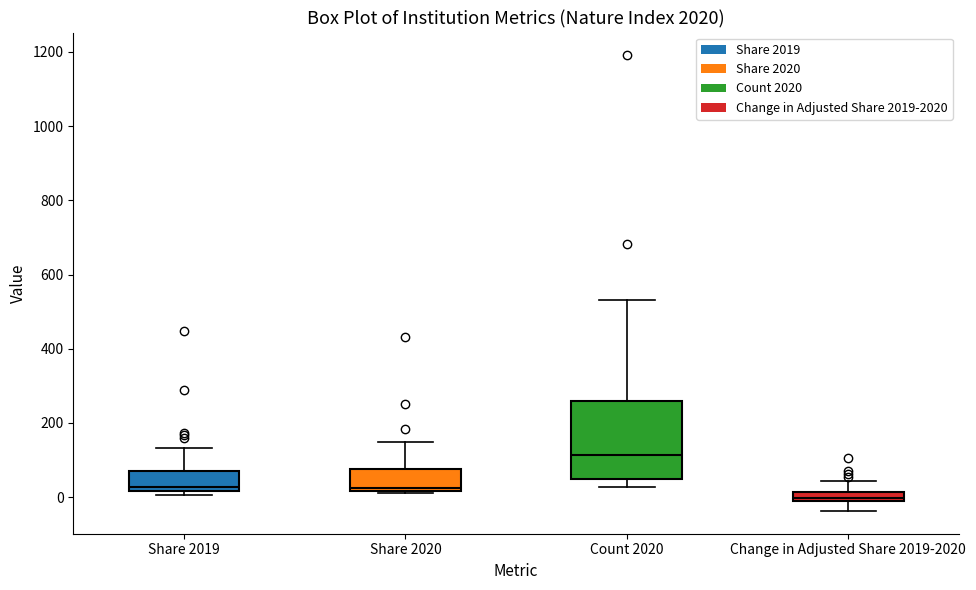

Where is the lower edge of the box for Change in Adjusted Share 2019-2020 on the y-axis? The values are not printed on the chart, so give them approximately, as read against the axis.

-20